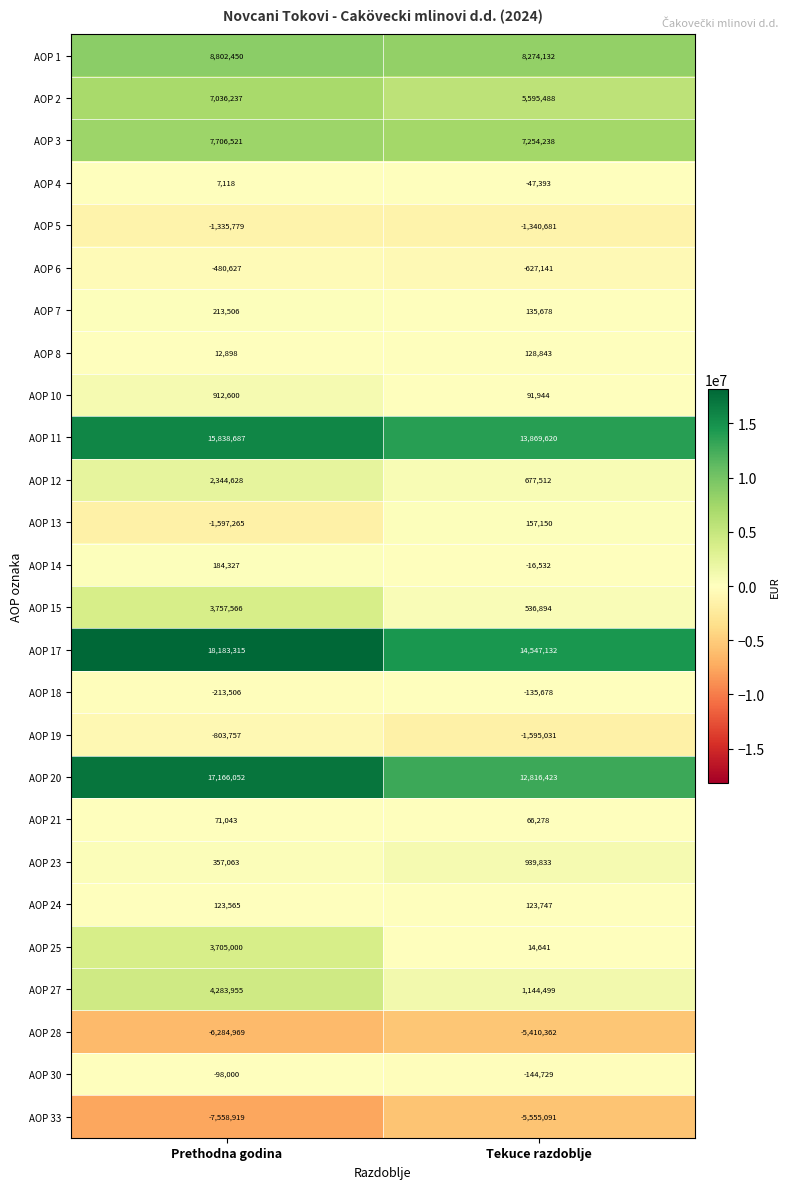

What is the sum of the AOP 28 values at Prethodna godina and Tekuce razdoblje?

-11695331